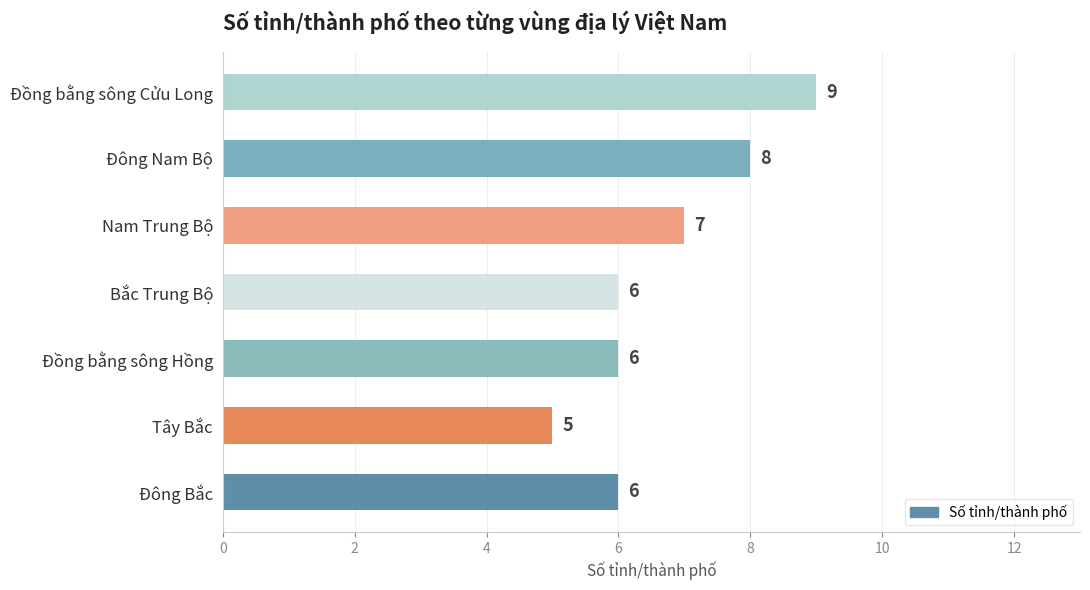

Approximately how many times larger is the value at Đông Nam Bộ compared to Đồng bằng sông Cửu Long?

0.9